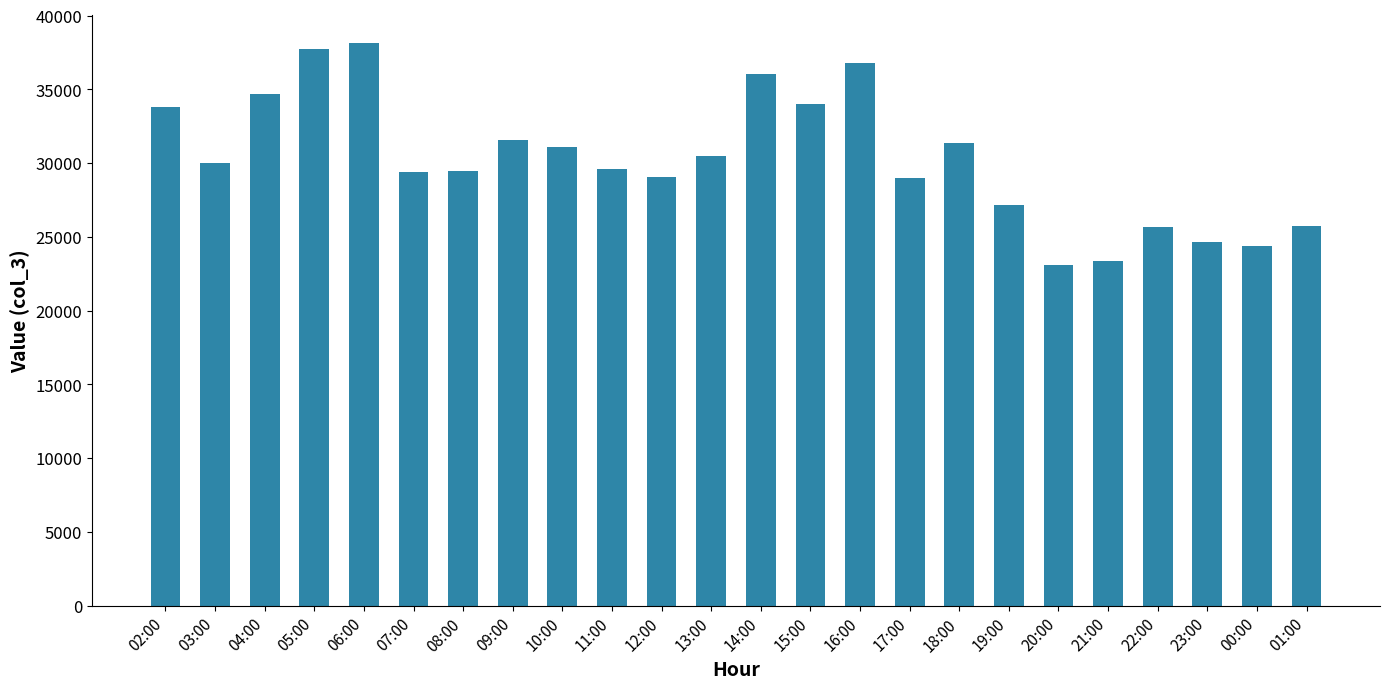

What is the sum of all values?

726146